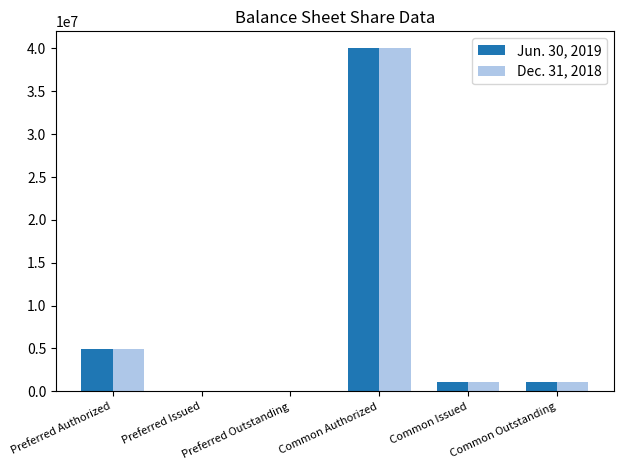

The value of Jun. 30, 2019 at Preferred Issued is 0. True or false?

True